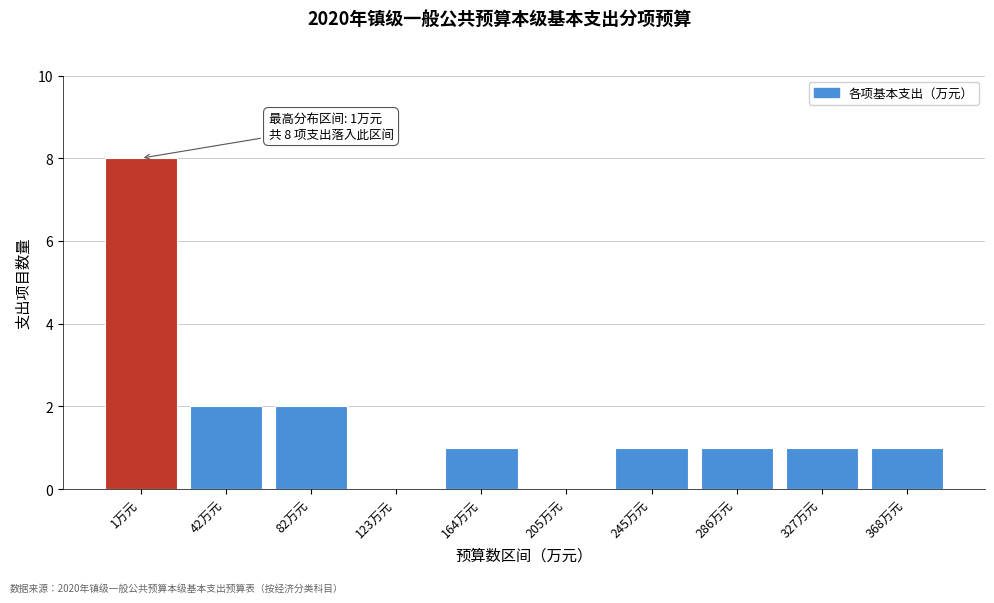

Reading left to right, transcribe all the data shown in this chart.

1万元=8	42万元=2	82万元=2	123万元=0	164万元=1	205万元=0	245万元=1	286万元=1	327万元=1	368万元=1